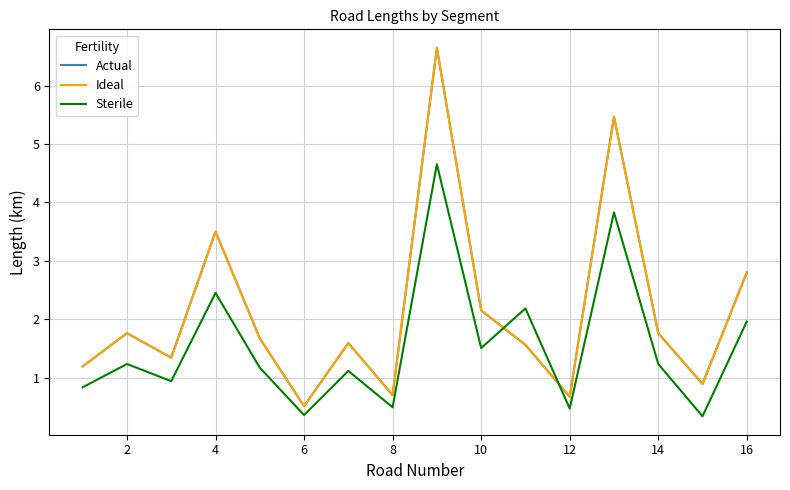

What is the difference between the second highest and minimum values in the Sterile series?

3.5